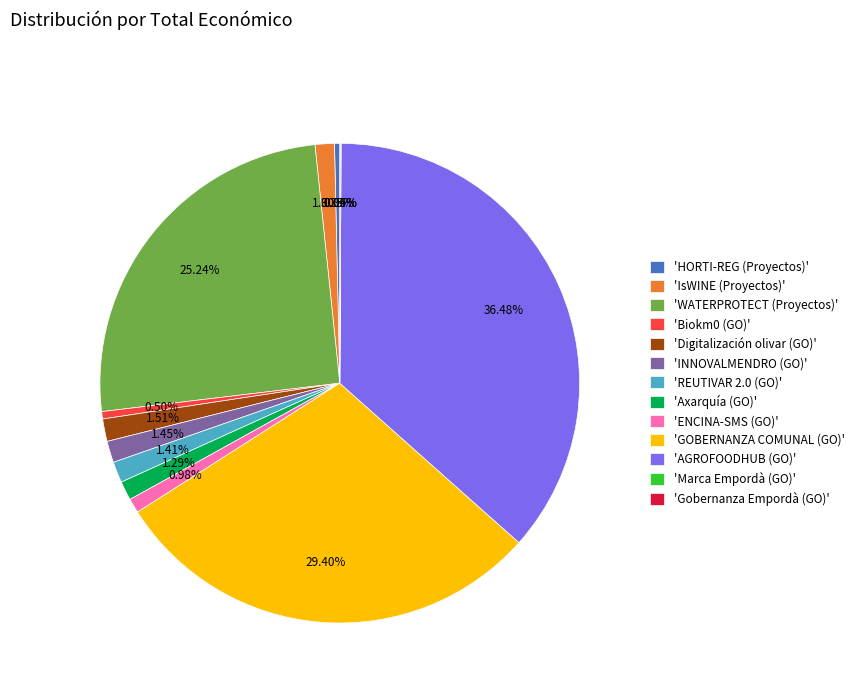

Which slice is the largest?

'AGROFOODHUB (GO)'